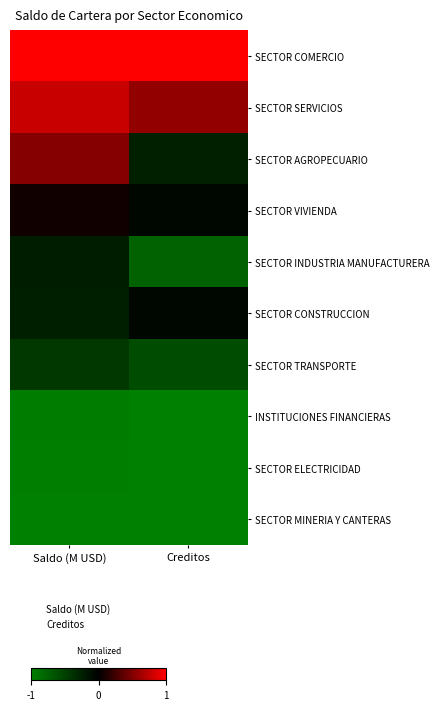

Between Creditos and Saldo (M USD), which is larger?

Creditos